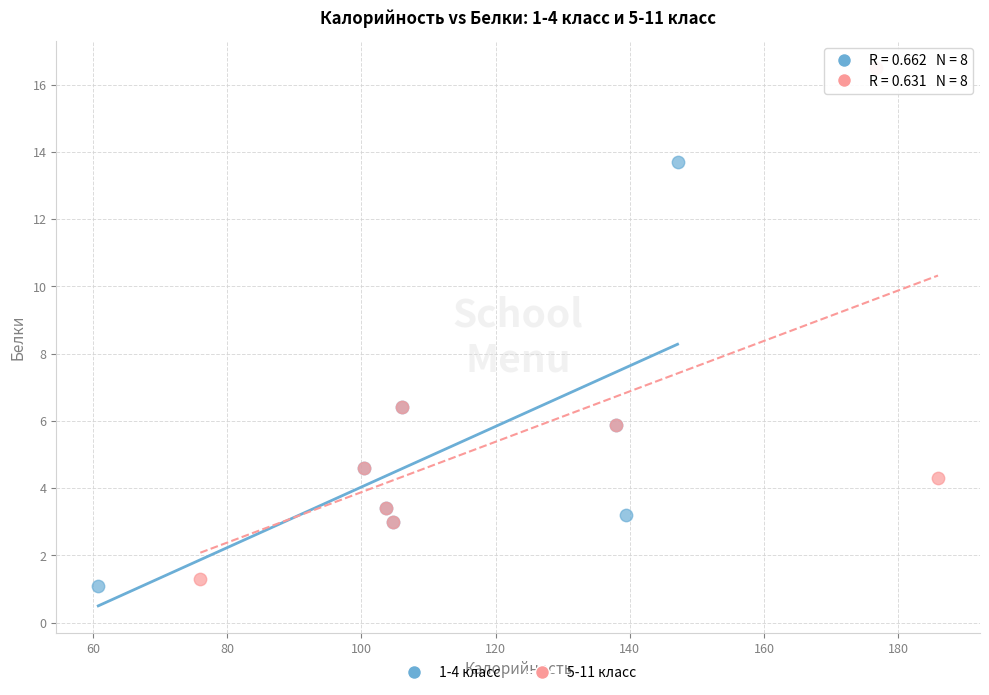

What are all the series names shown in the legend?

1-4 класс, 5-11 класс